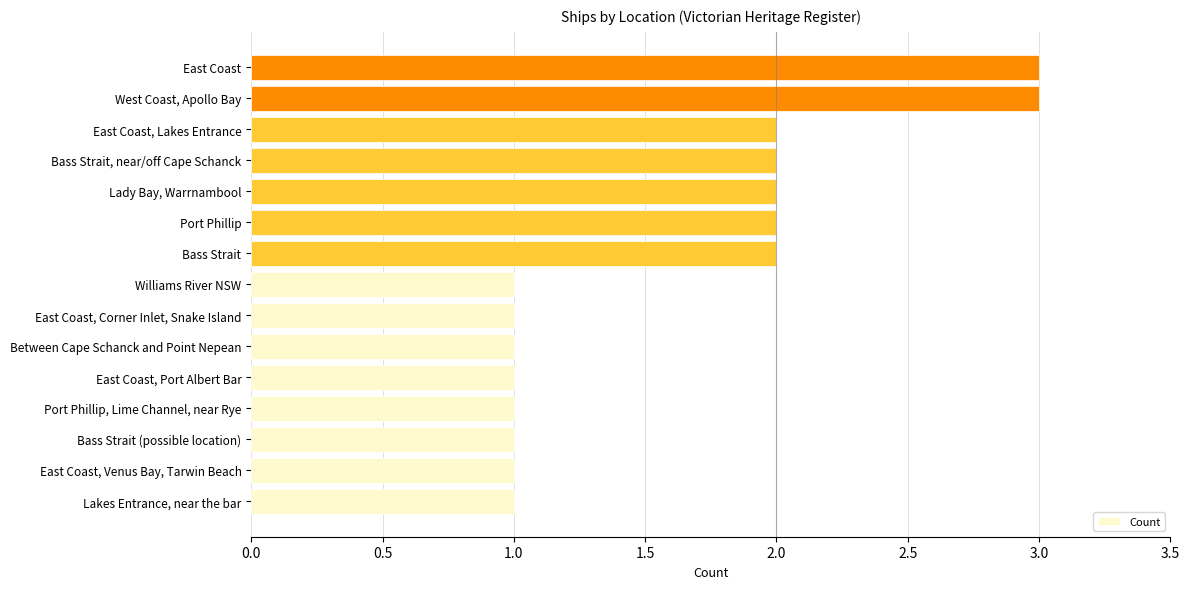

What is the greatest value displayed?

3